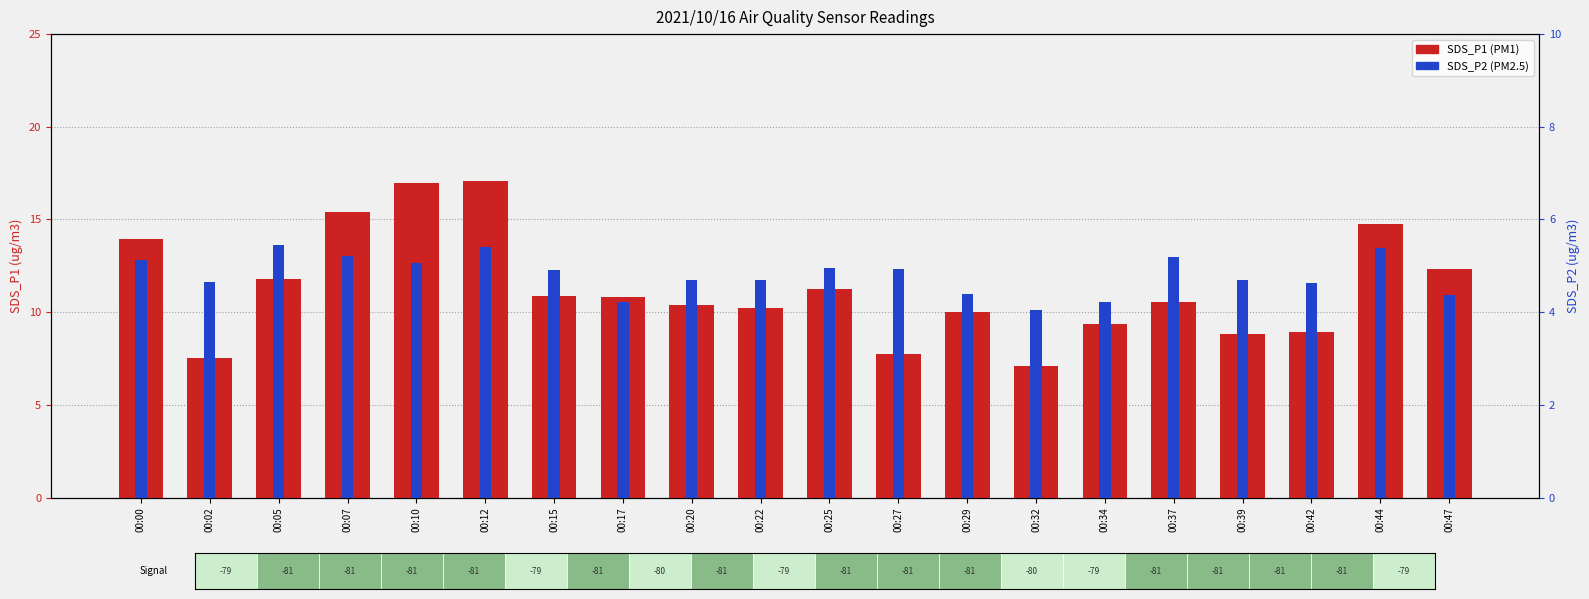

At which label does SDS_P1 (PM1) reach its peak?

00:12